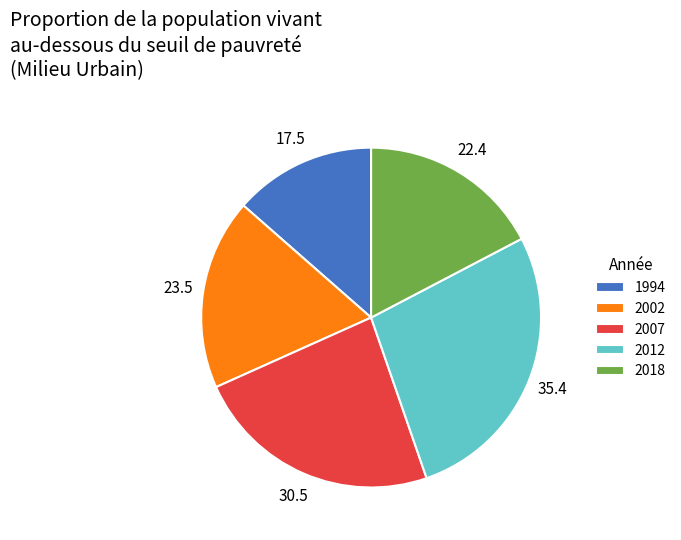

Is the sum of 1994 and 2012 greater than half?

No